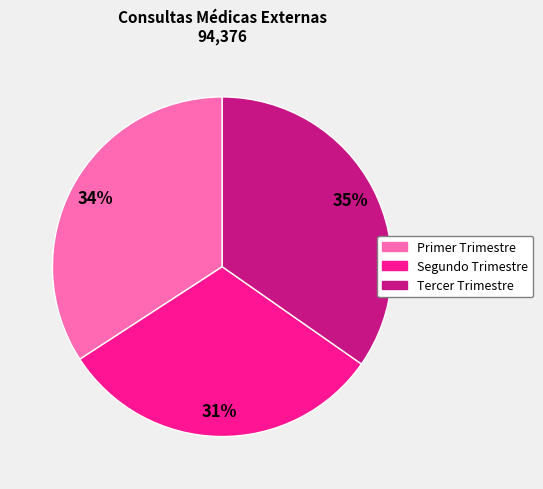

To the nearest percent, what is the average slice percentage?

33%